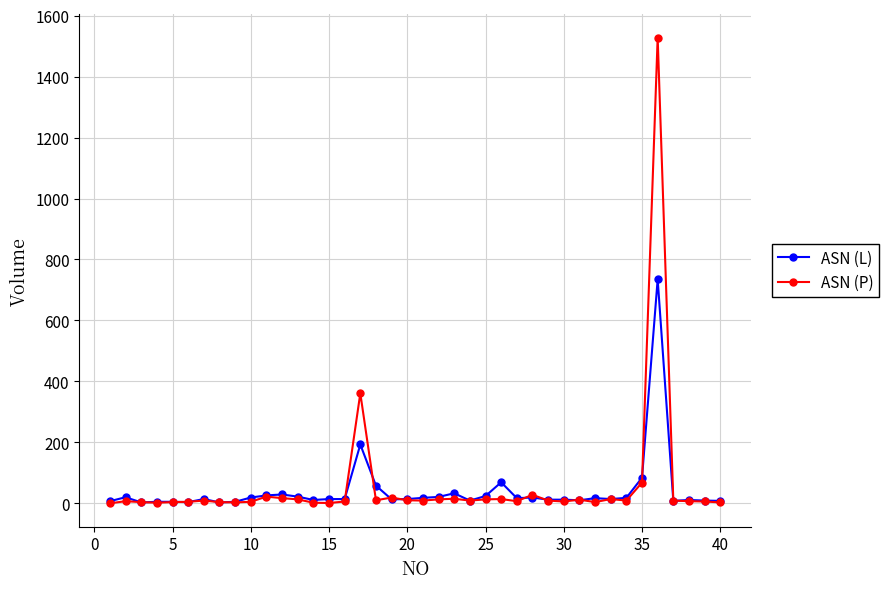

True or false: ASN (L) has more than 0 points higher than both neighbors.

True